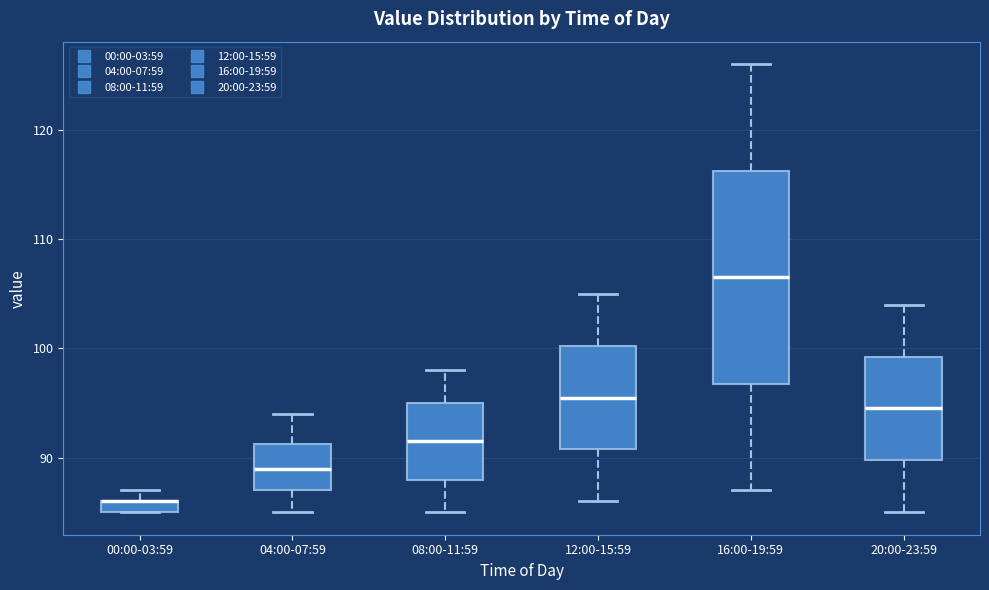

Where is the lower edge of the box for 20:00-23:59 on the y-axis? The values are not printed on the chart, so give them approximately, as read against the axis.

90